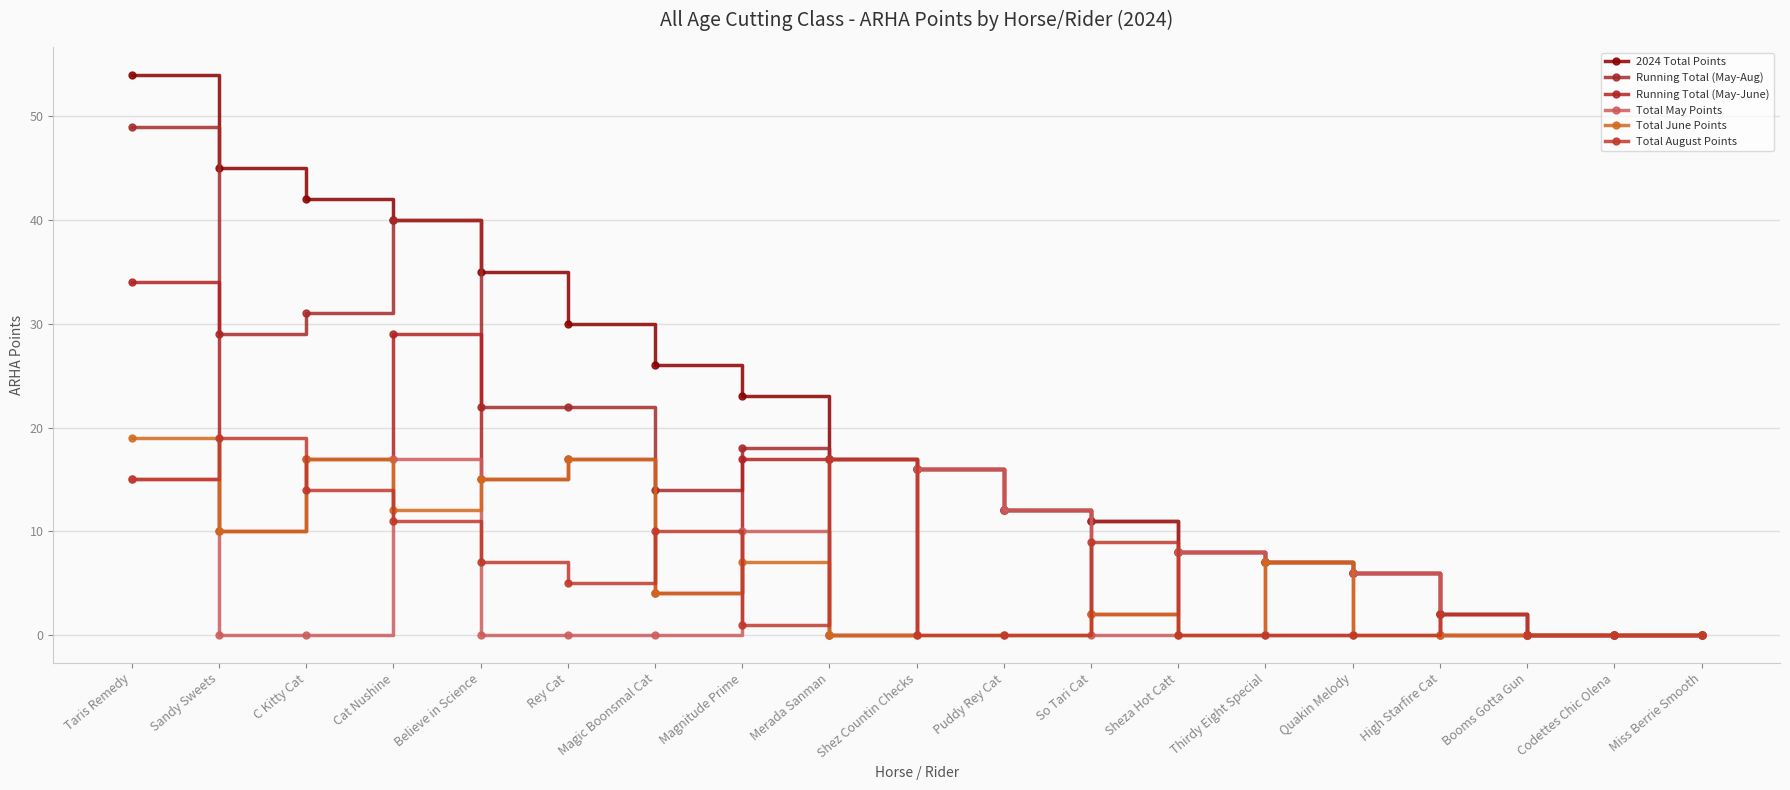

Where does the 2024 Total Points series first go above 16?

Taris Remedy